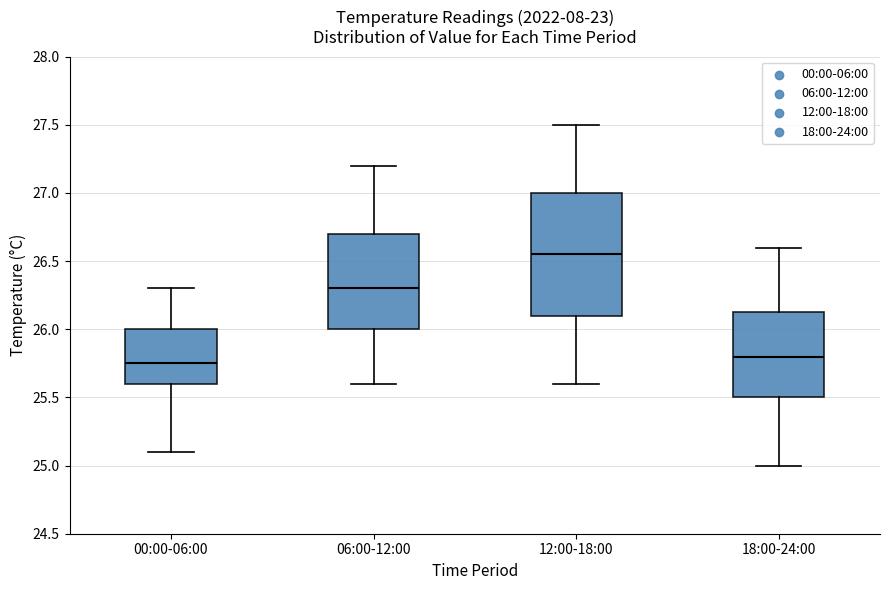

Reading left to right, read every box against the y-axis: the position of its median line, the range the box covers, and the ends of its whiskers. The values are not printed on the chart, so give them approximately, as read against the axis.

00:00-06:00: median 25.75, box 25.60 to 26.00, whiskers 25.10 to 26.30
06:00-12:00: median 26.30, box 26.00 to 26.70, whiskers 25.60 to 27.20
12:00-18:00: median 26.55, box 26.10 to 27.00, whiskers 25.60 to 27.50
18:00-24:00: median 25.80, box 25.50 to 26.15, whiskers 25.00 to 26.60